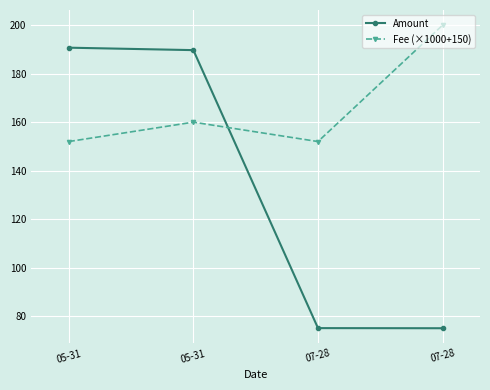

Is this an area chart (filled region under the line)?

No